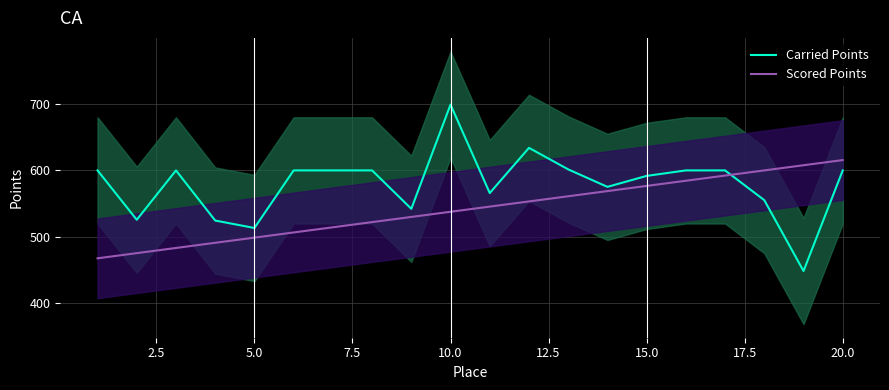

What is the maximum value for Carried Points?

699.2